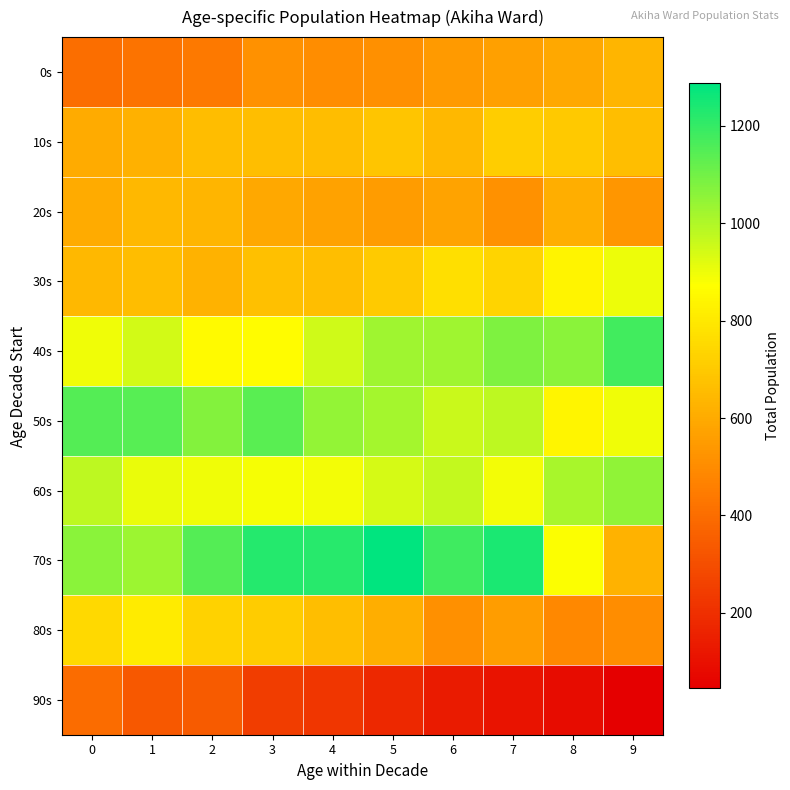

At 4, list the series in order from smallest to largest.

90s, 0s, 20s, 10s, 30s, 80s, 60s, 40s, 50s, 70s